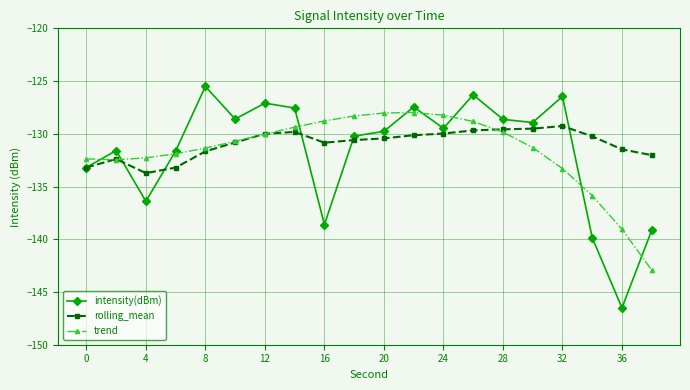

What is the highest value of the trend series?

-128.0